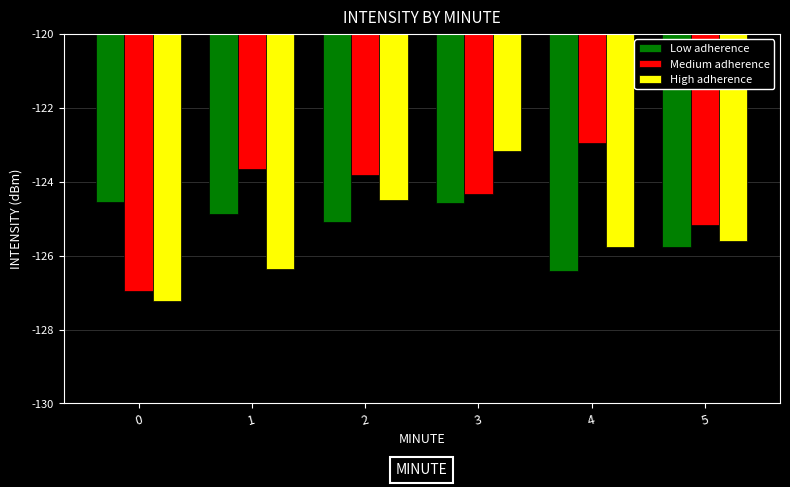

At which category is the sum across all series the highest?

3